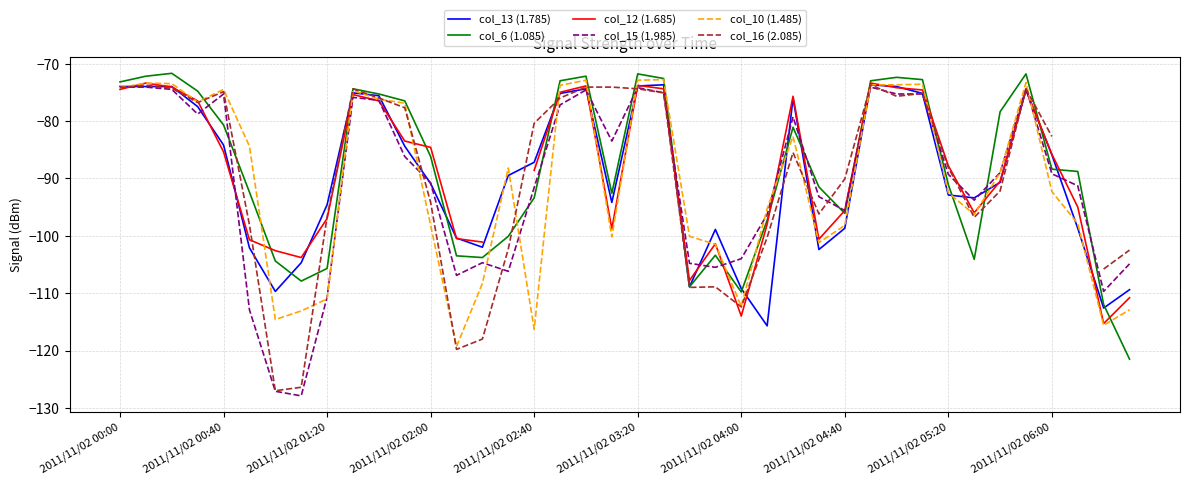

Which series ends up on top after the final intersection of col_16 (2.085) and col_13 (1.785)?

col_16 (2.085)